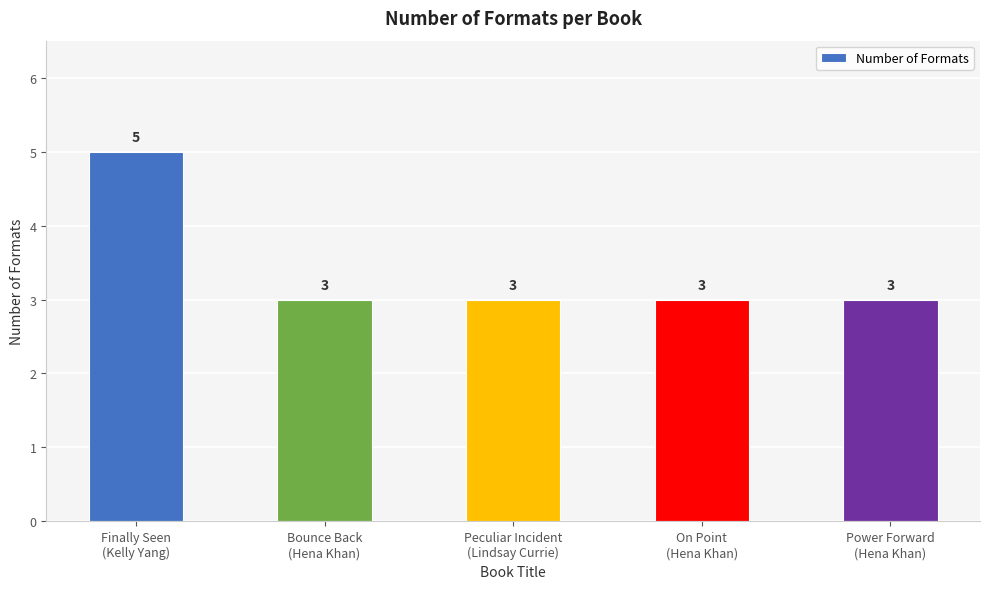

What is the sum of all values?

17